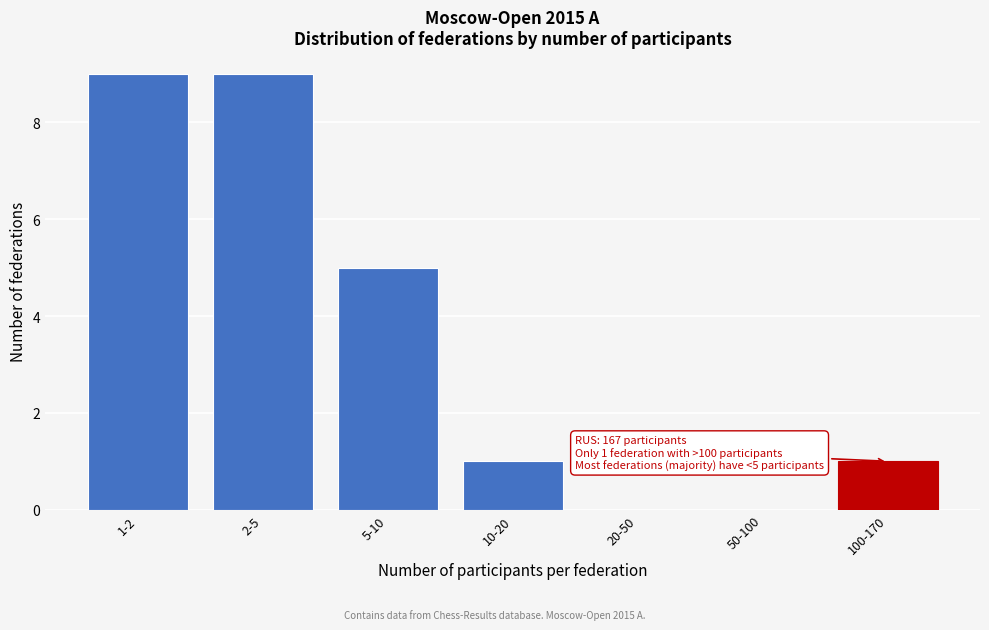

Reading left to right, list all the values displayed in this chart.

1-2=9	2-5=9	5-10=5	10-20=1	20-50=0	50-100=0	100-170=1